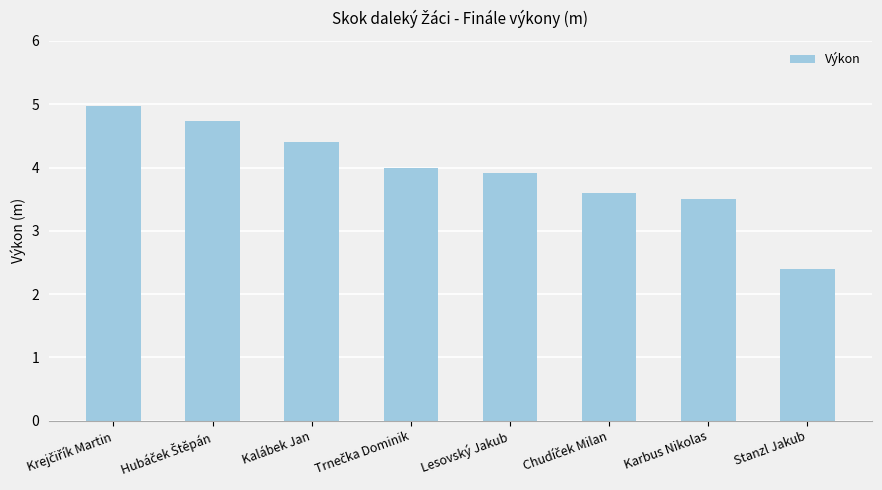

What is the value of the 5th bar from the left?

3.9